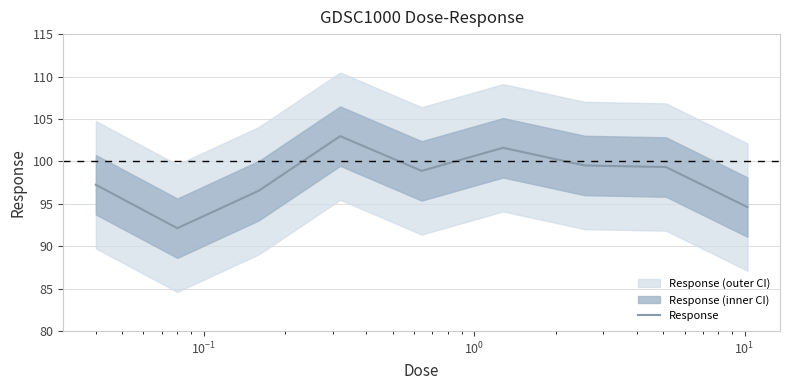

Does the chart have visible grid lines?

Yes